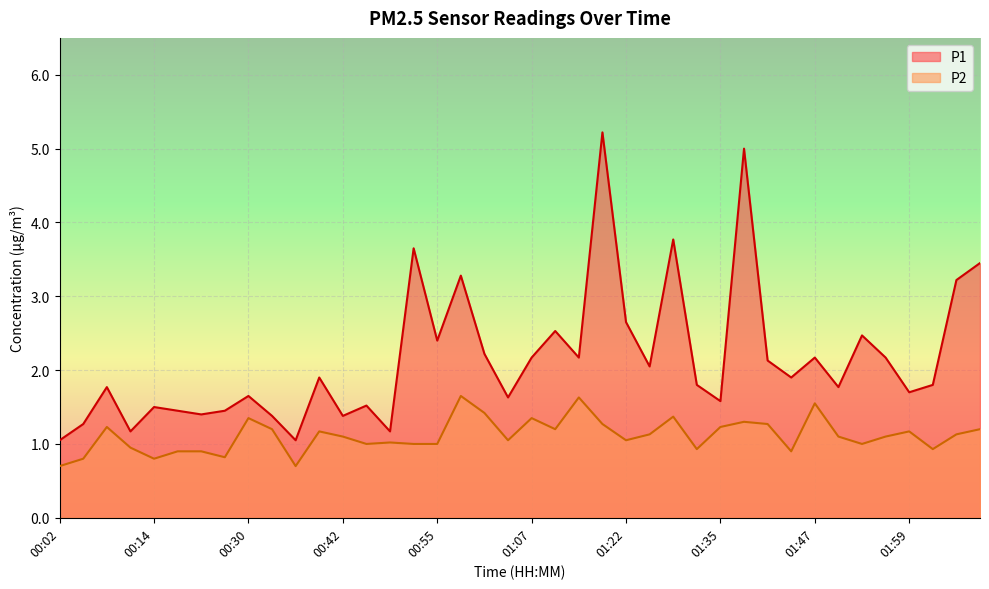

Which series changed the most between 01:47 and 02:02?

P2